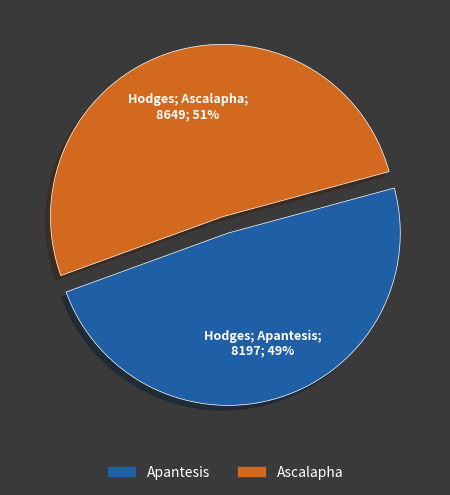

Do Ascalapha and Apantesis together represent more than half of the pie?

Yes